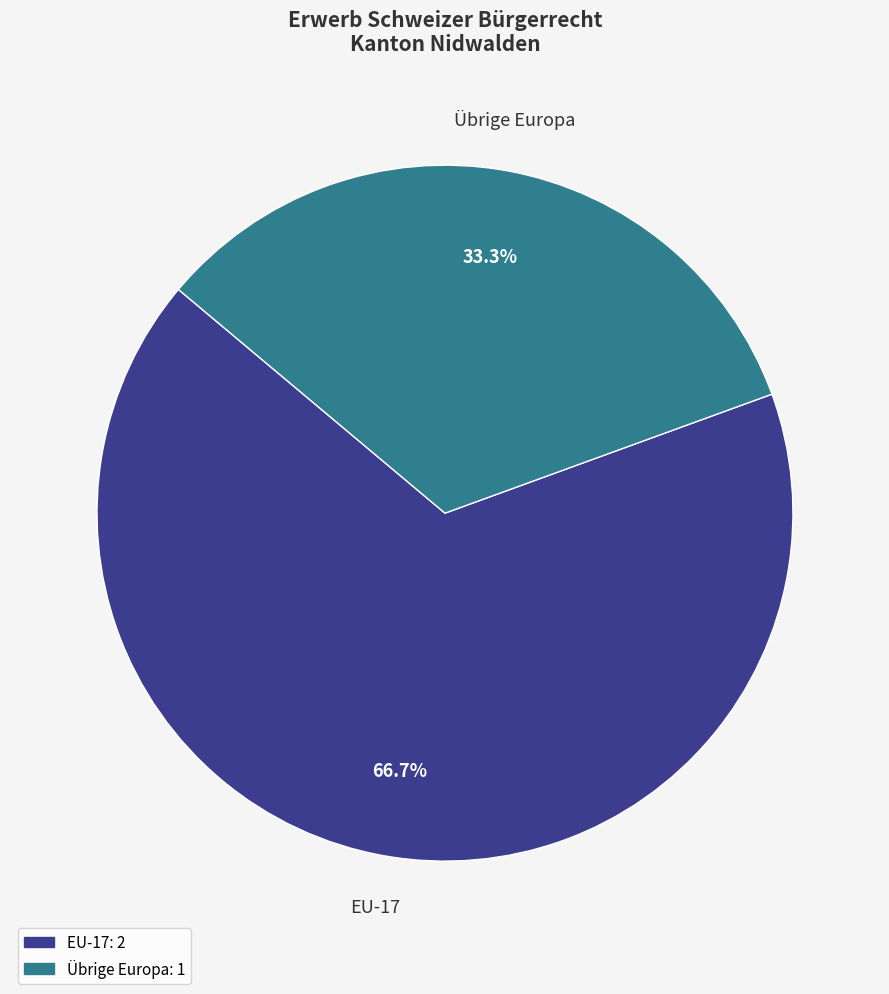

Is there a majority slice in this chart?

Yes